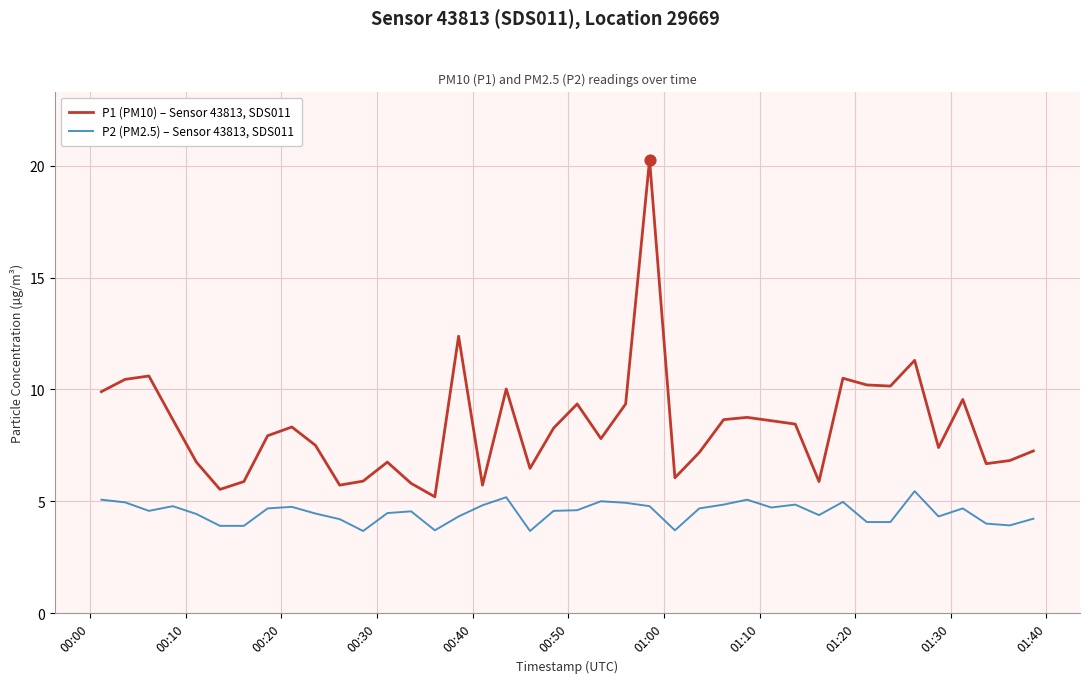

Which series has the widest spread of values?

P1 (PM10) – Sensor 43813, SDS011